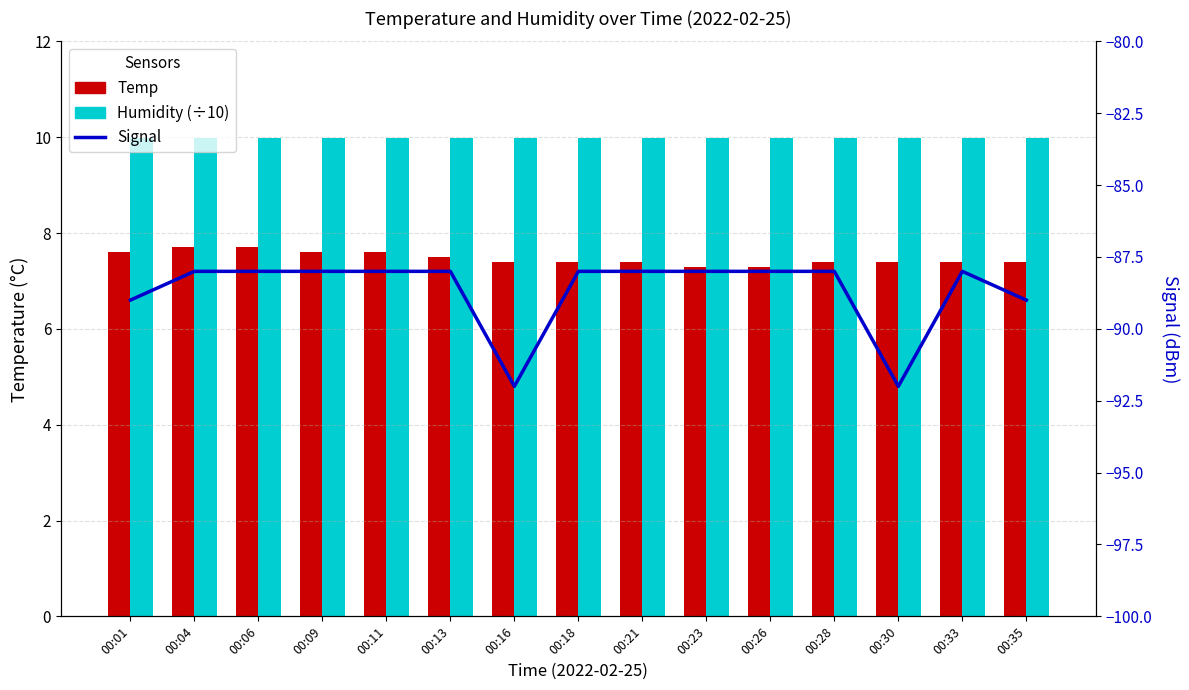

The value of Humidity (÷10) at 00:26 is 4.4. True or false?

False